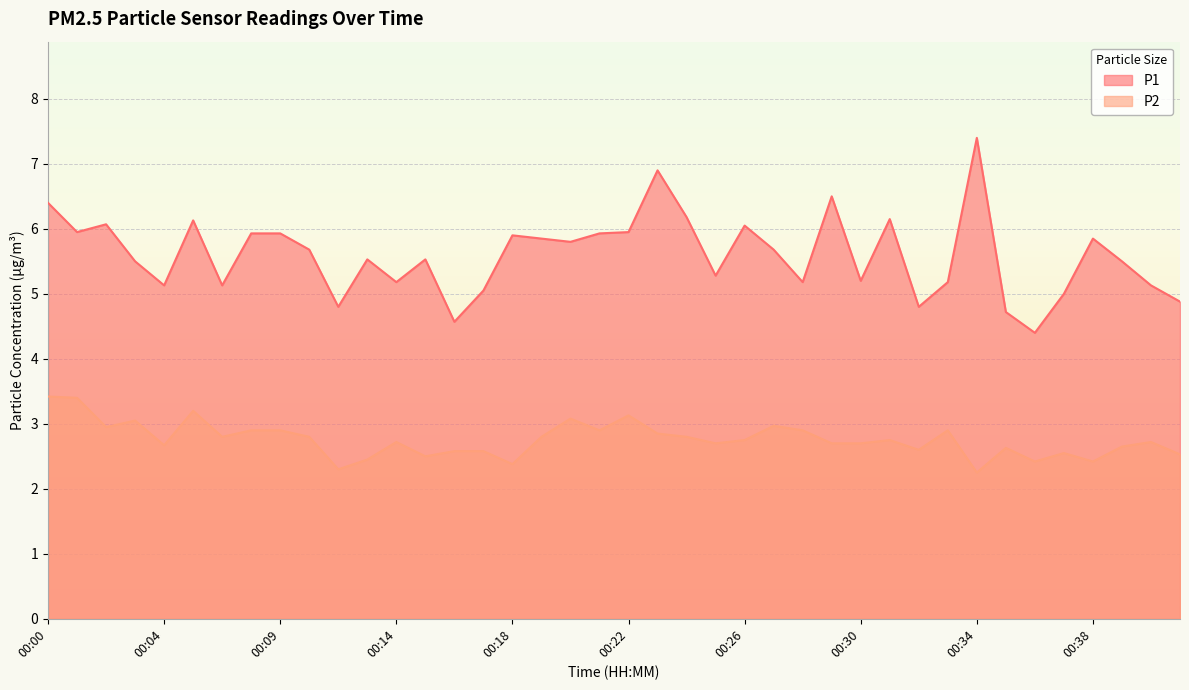

How many data points does each series have?

40